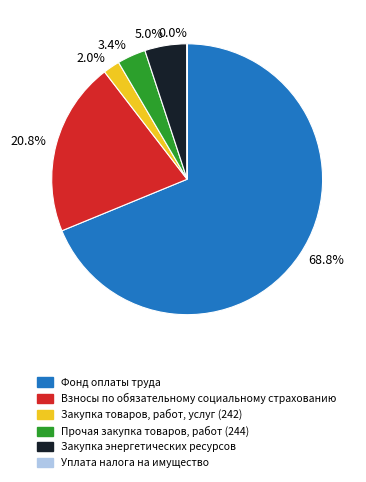

What percentage do 5.0% and 2.0% together represent?

7.0%